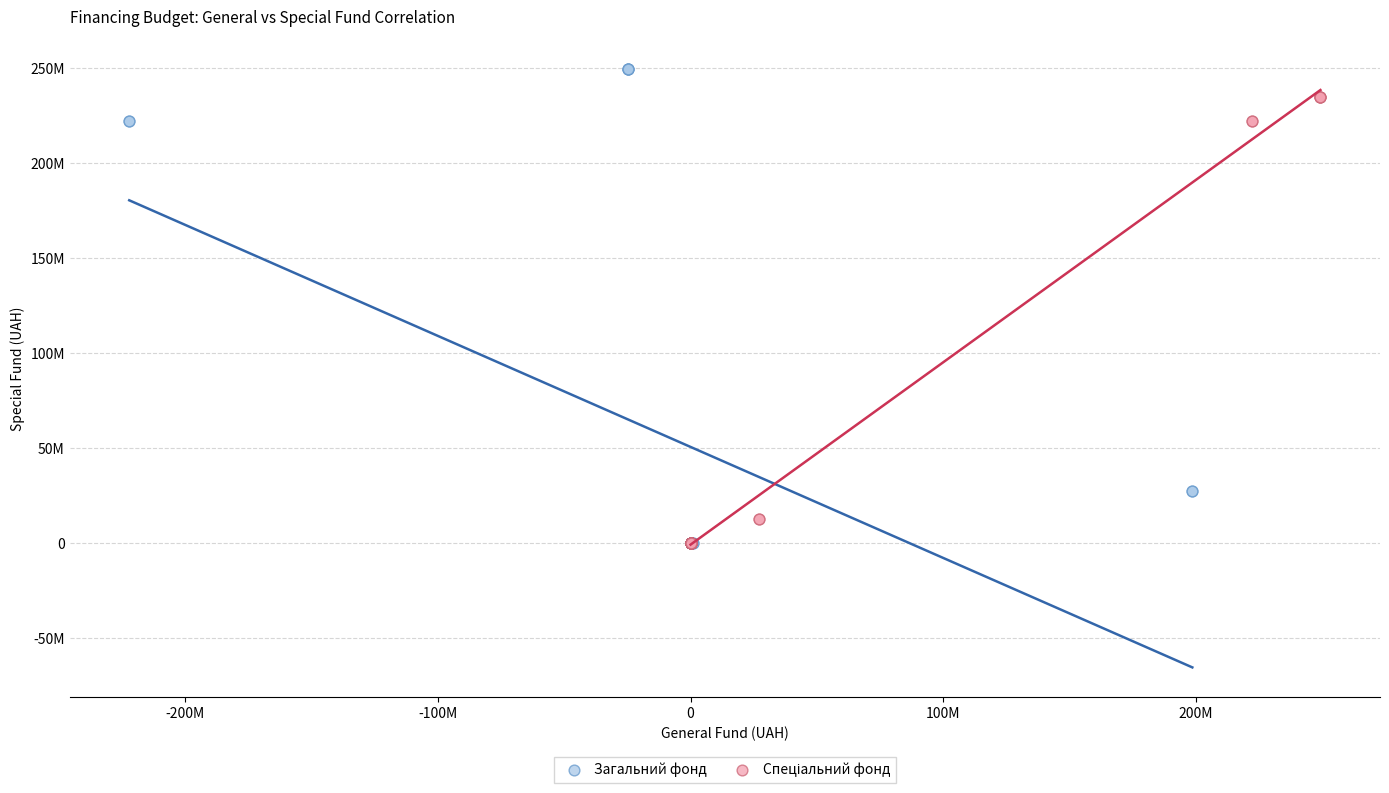

Which series has the largest Y range (max minus min)?

Загальний фонд